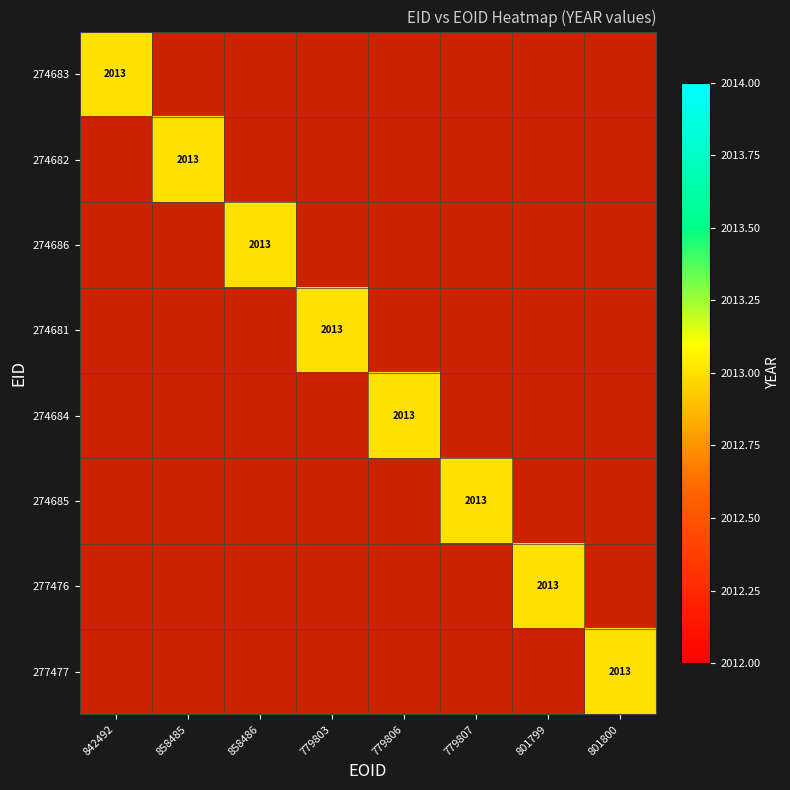

How many distinct data groups are displayed?

8